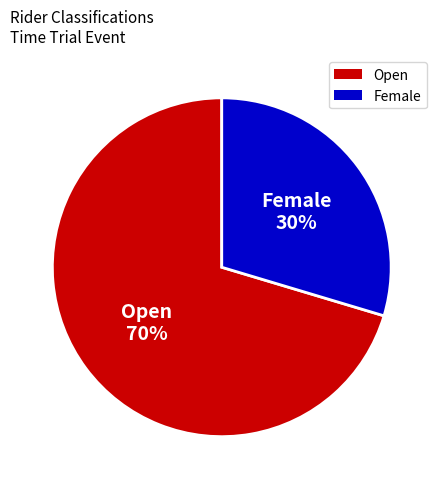

Between Open and Female, which is larger?

Open